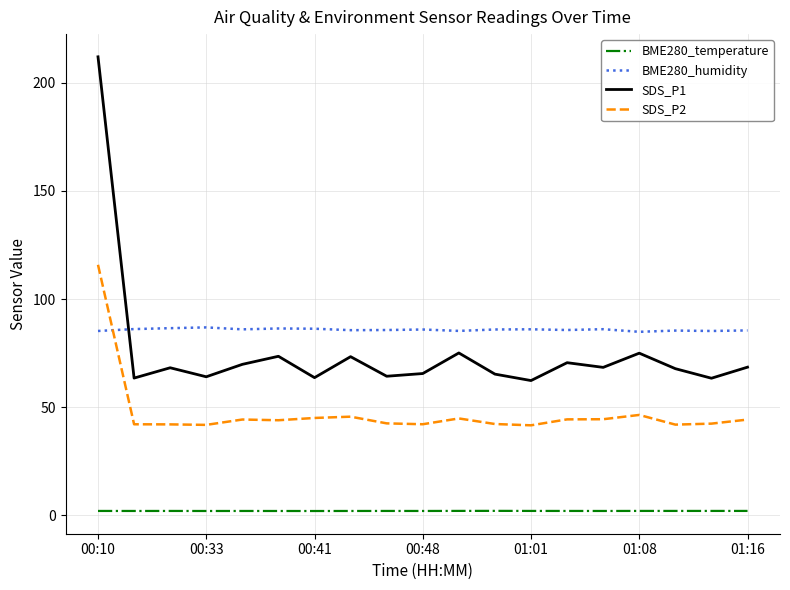

What is the maximum value shown in the chart?

212.1